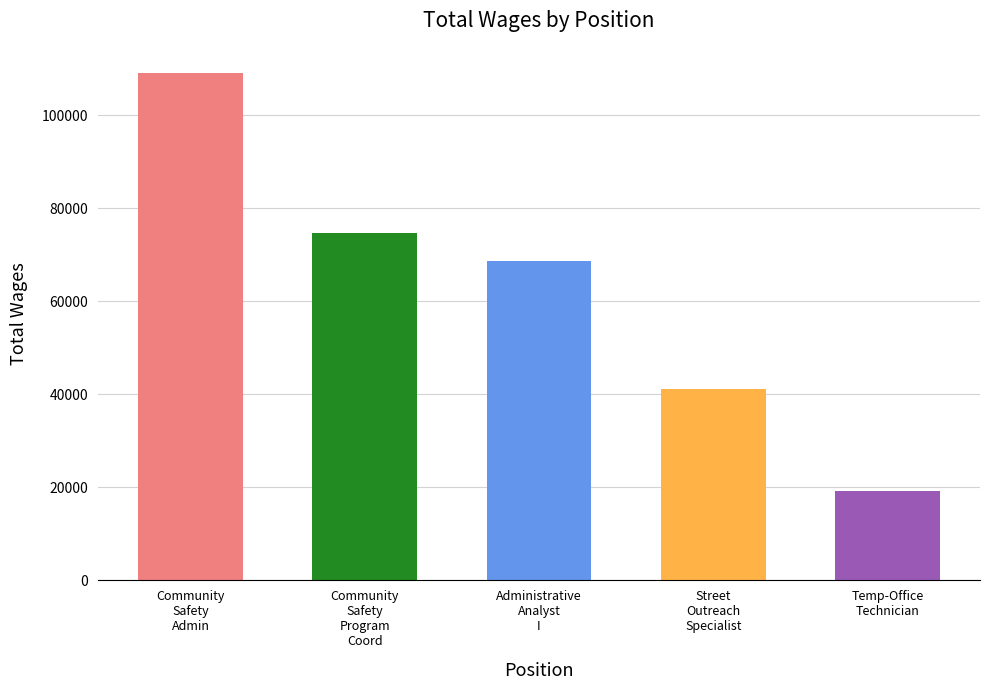

Reading left to right, what are all the values shown in this chart?

Community
Safety
Admin=109014	Community
Safety
Program
Coord=74581	Administrative
Analyst
I=68615	Street
Outreach
Specialist=41041	Temp-Office
Technician=19172